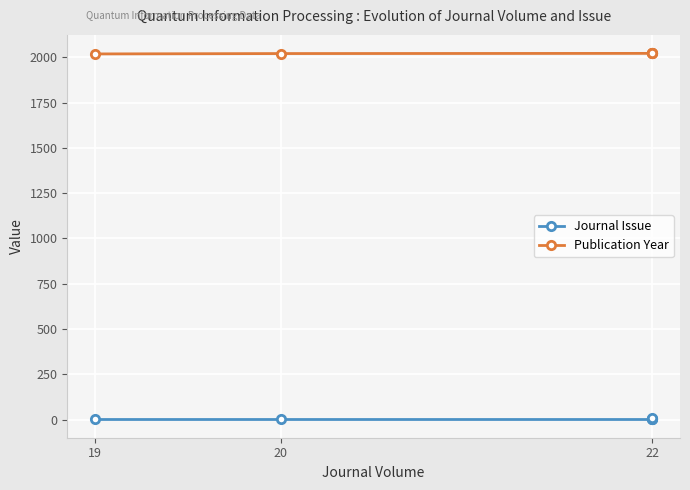

Rank the series by their maximum value, from highest to lowest.

Publication Year, Journal Issue